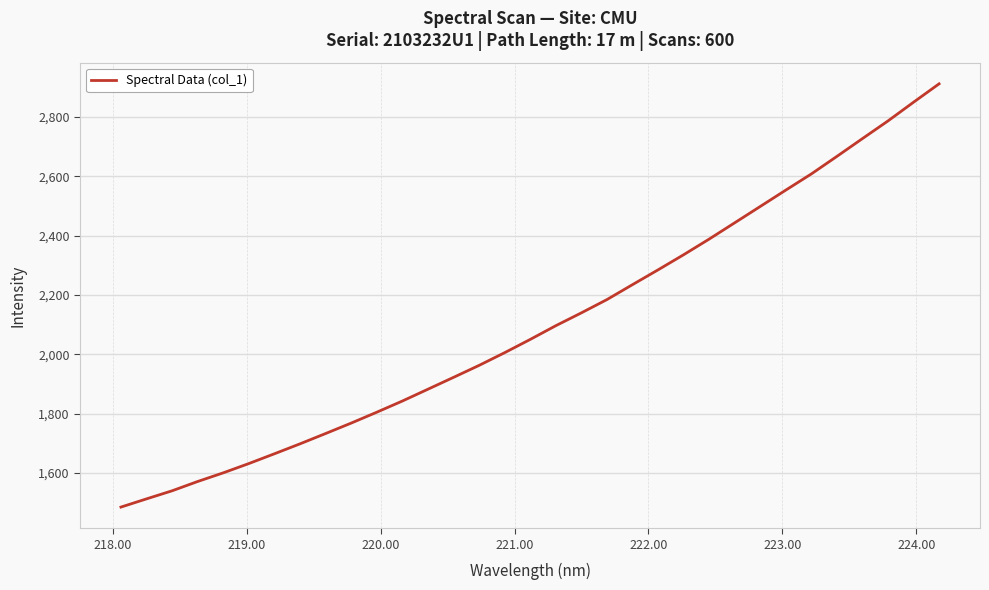

What is the greatest value displayed?

2912.1